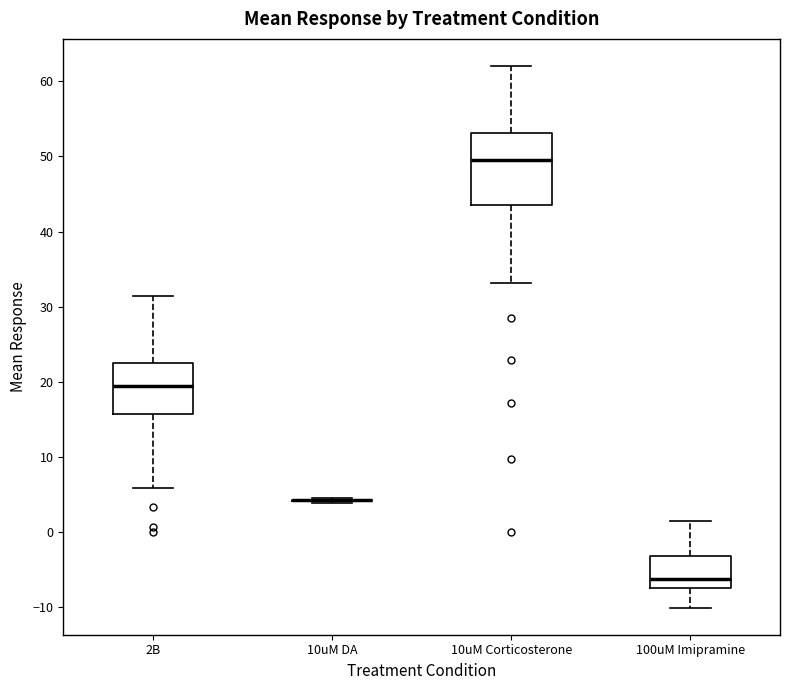

Reading left to right, transcribe this box plot: for each box, give where its median line is, the range the box spans, and where its two whiskers end, as read against the y-axis. The values are not printed on the chart, so give them approximately, as read against the axis.

2B: median 19, box 16 to 23, whiskers 6 to 31
10uM DA: box collapsed to a line at 4, whiskers 4 to 5
10uM Corticosterone: median 49, box 43 to 53, whiskers 33 to 62
100uM Imipramine: median -6, box -7 to -3, whiskers -10 to 1